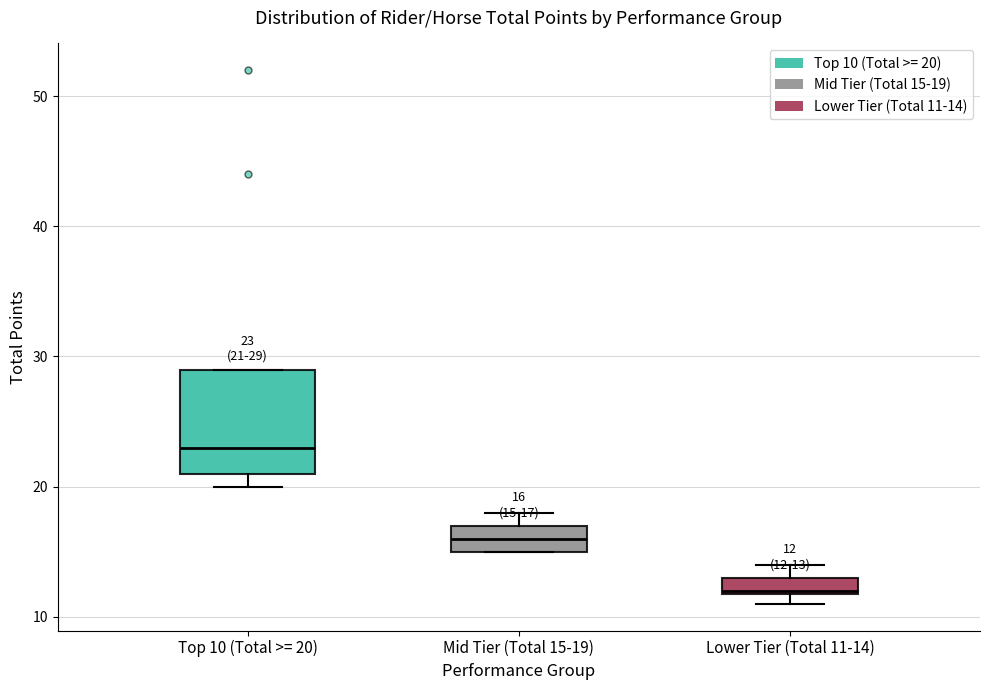

Which box's median line is the highest?

Top 10 (Total >= 20)